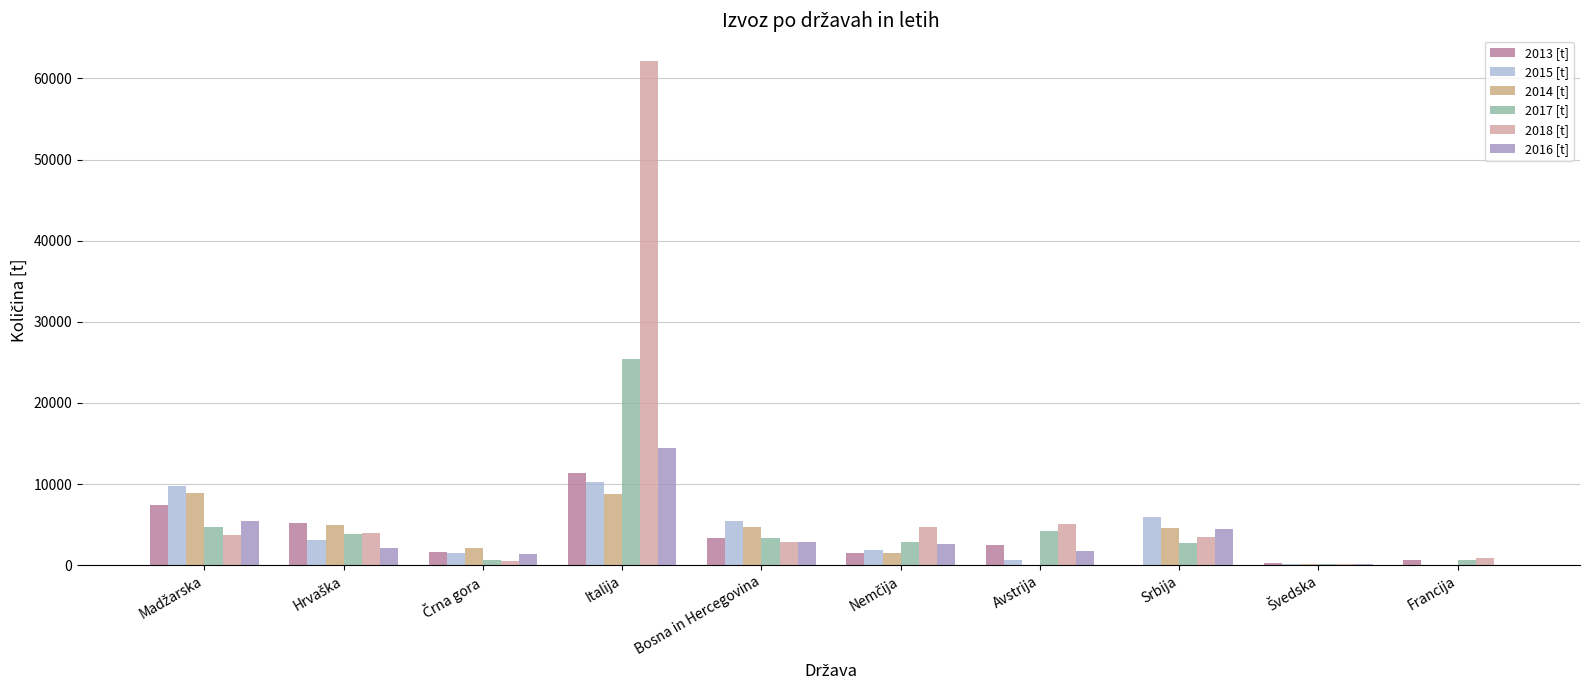

At which category does the chart reach its peak across all series?

Italija